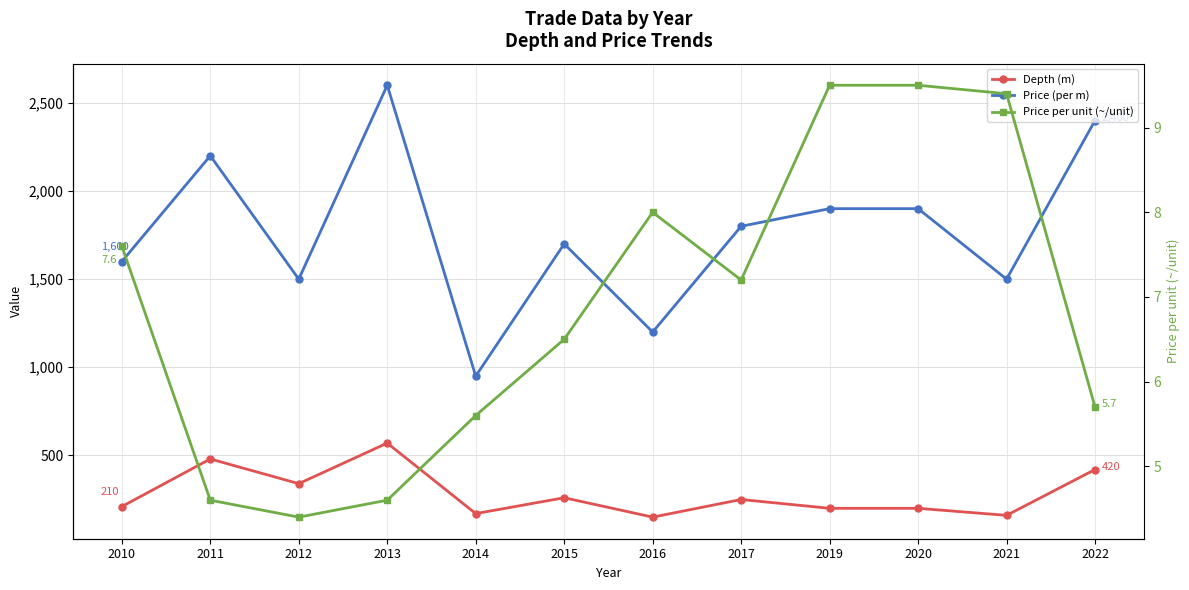

List the series in order of their peak value, lowest first.

Price per unit (~/unit), Depth (m), Price (per m)